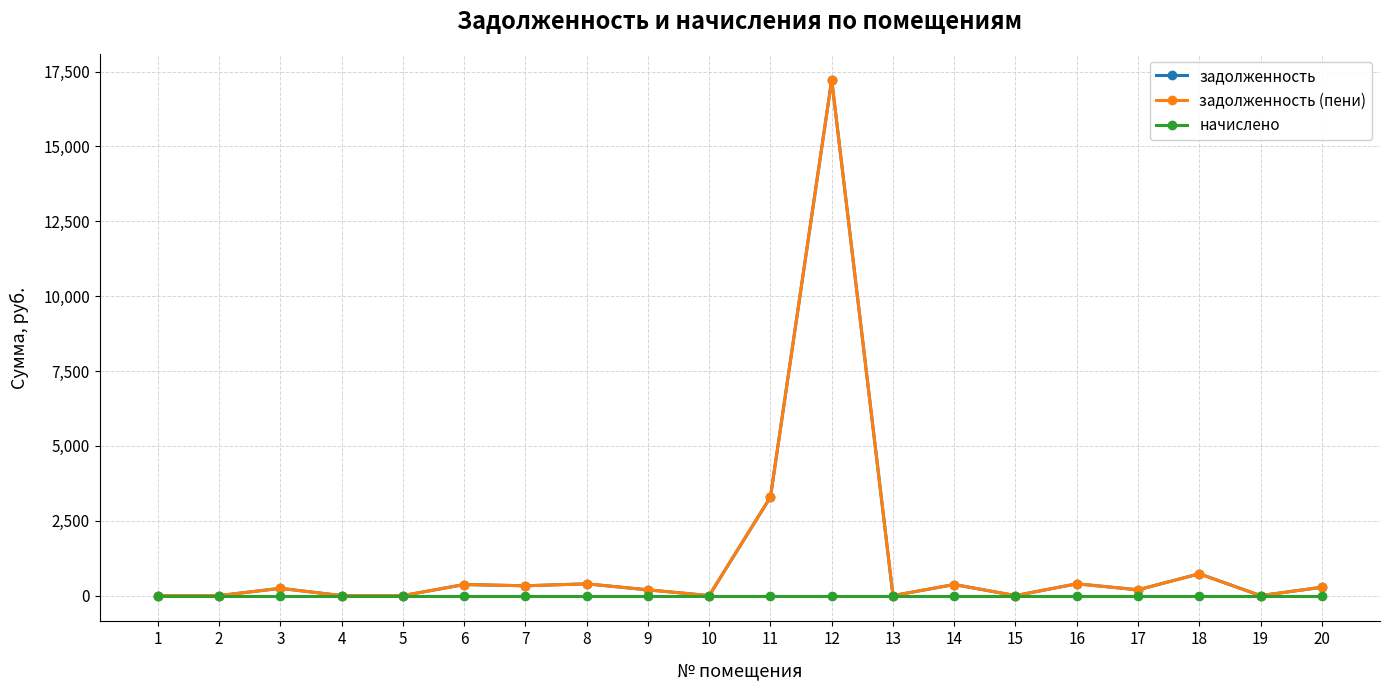

Is the value of задолженность (пени) at 15 greater than the value of начислено at 17?

No